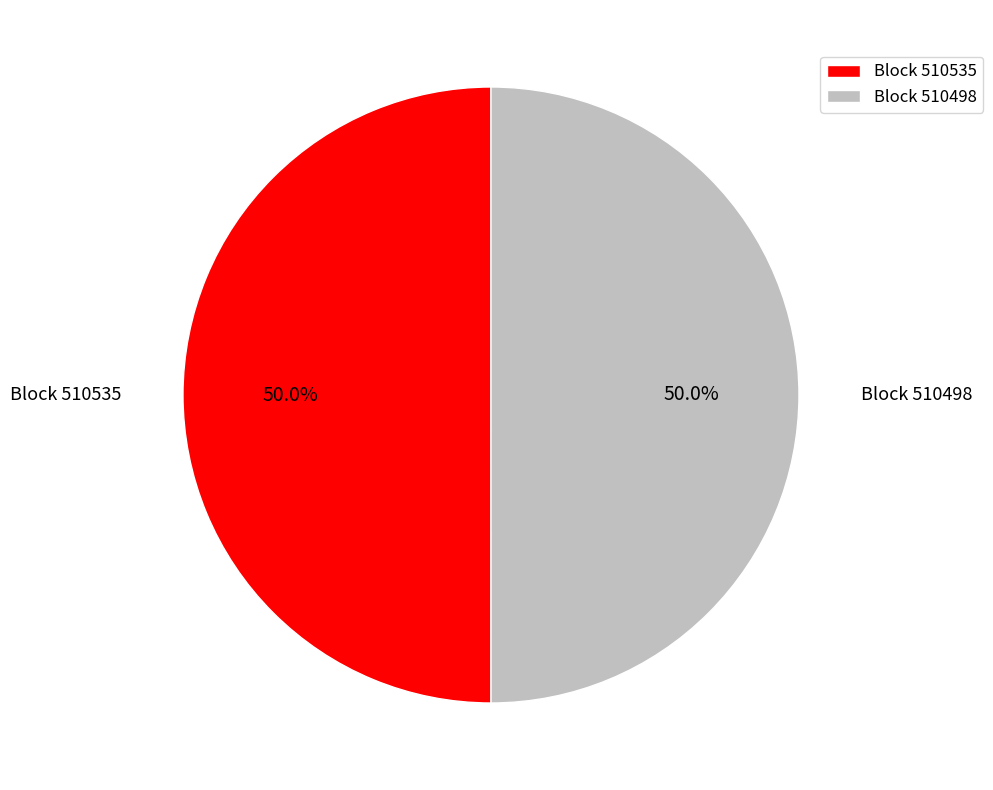

To the nearest percent, what is the average slice percentage?

50%